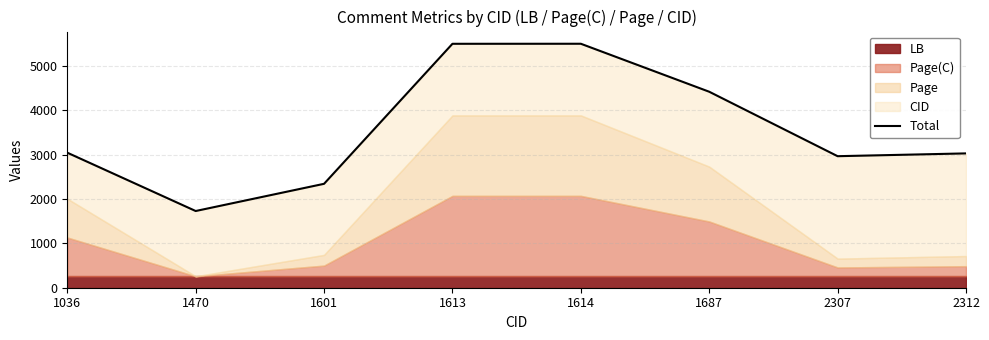

Approximately how many times larger is the value at 1687 compared to 1601?

1.9